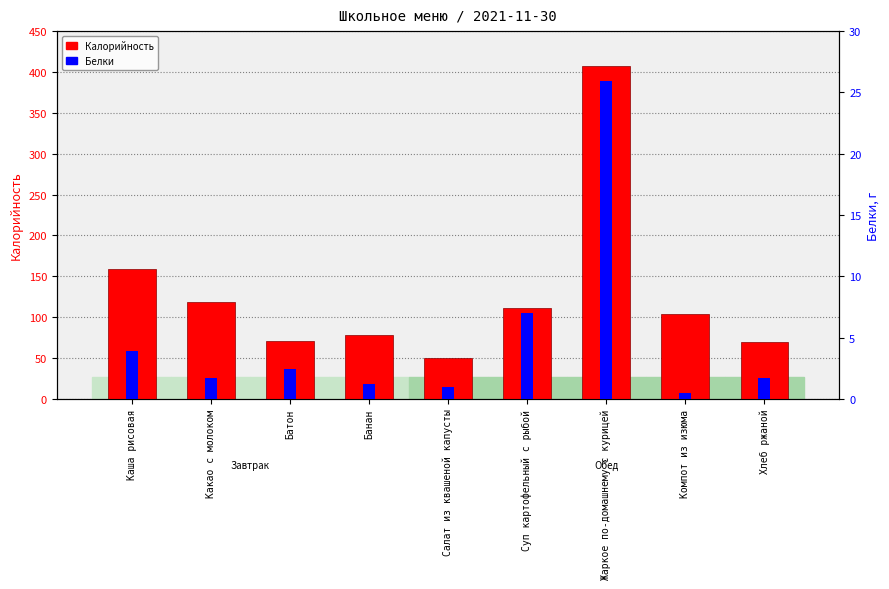

Is it true that Калорийность equals 407.8 at Жаркое по-домашнему с курицей?

True